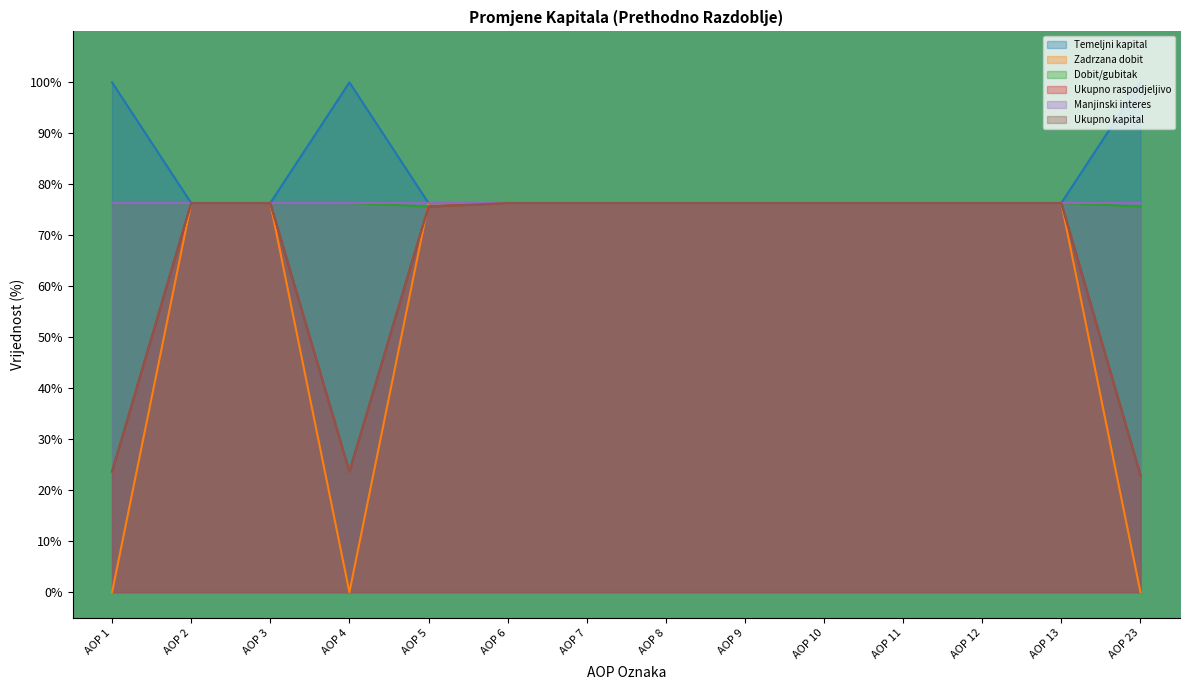

Which series has the largest total across all categories?

Temeljni kapital